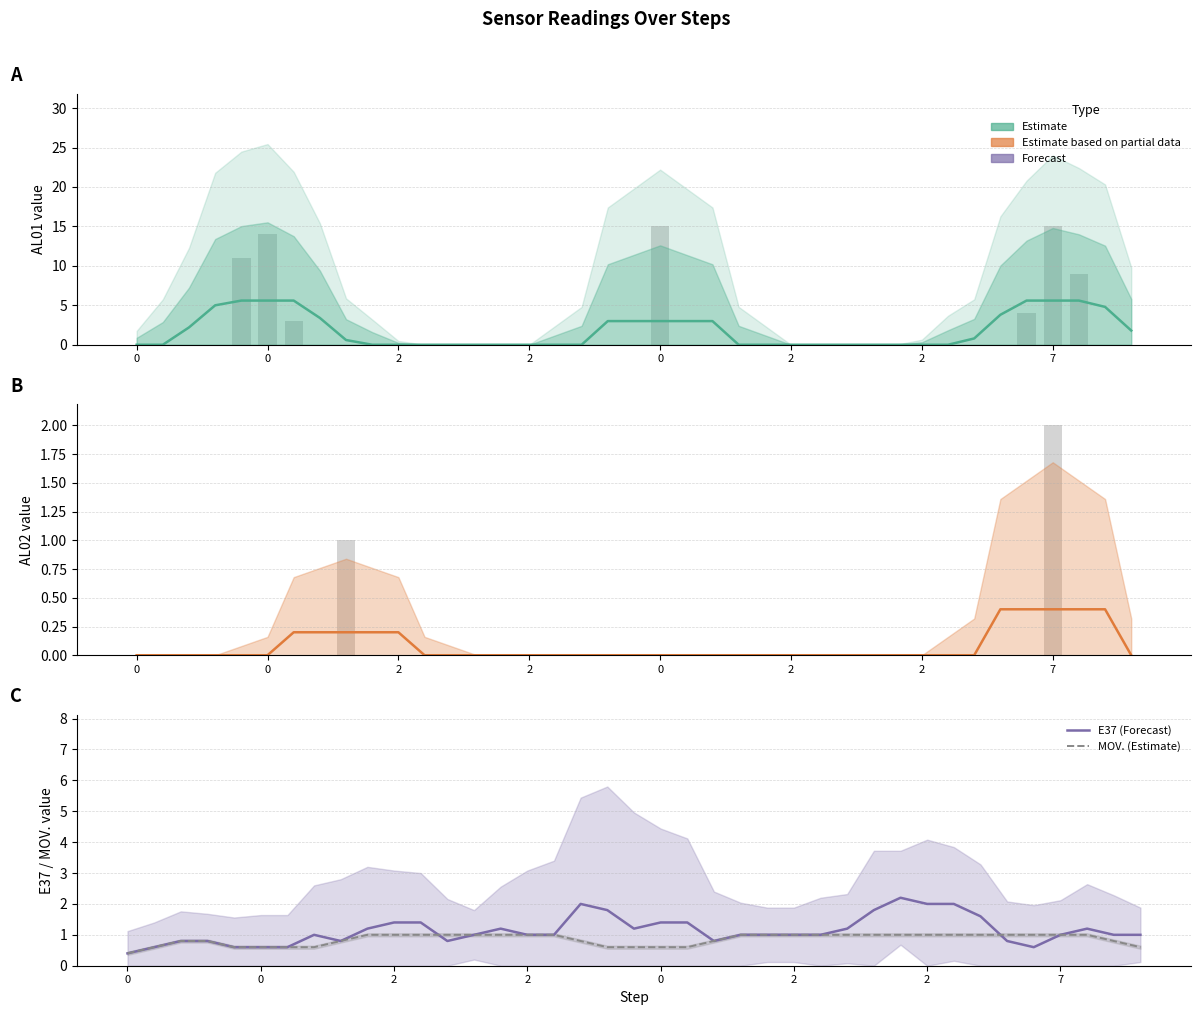

What is the maximum value shown in the chart?

5.6